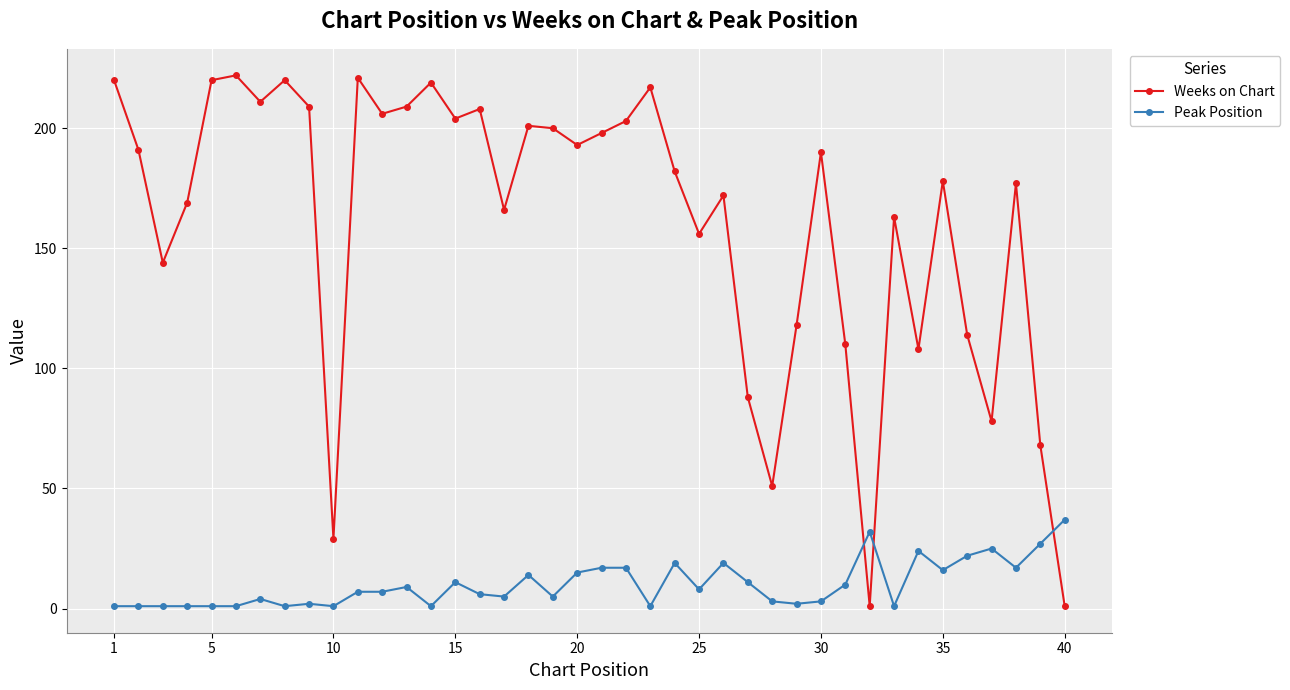

Which series has the largest total across all categories?

Weeks on Chart